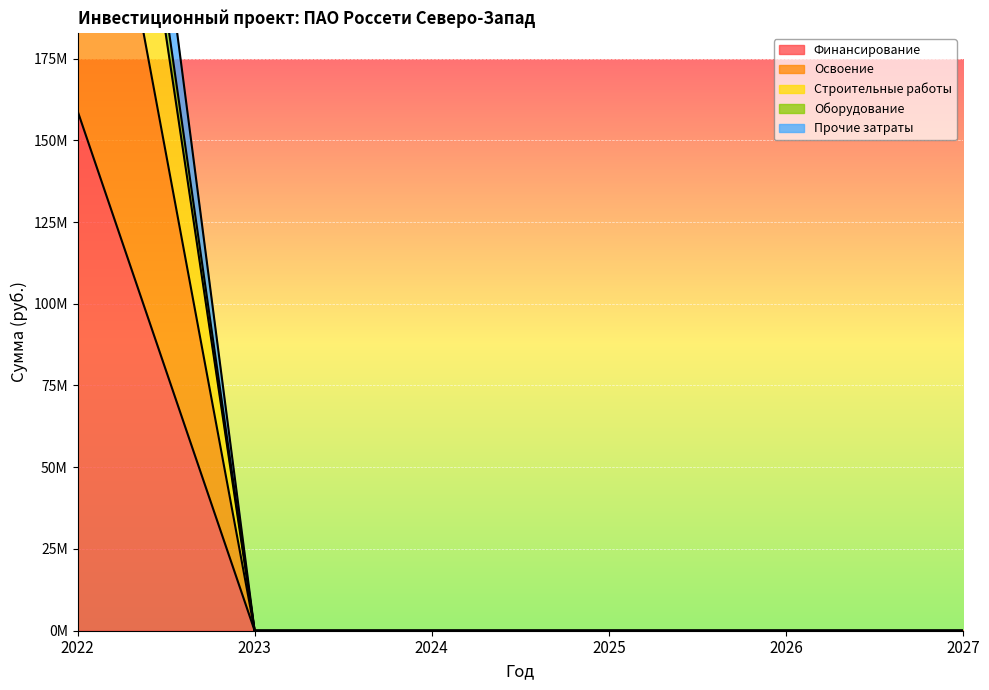

The Освоение series shows 94362326 at 2022. True or false?

False